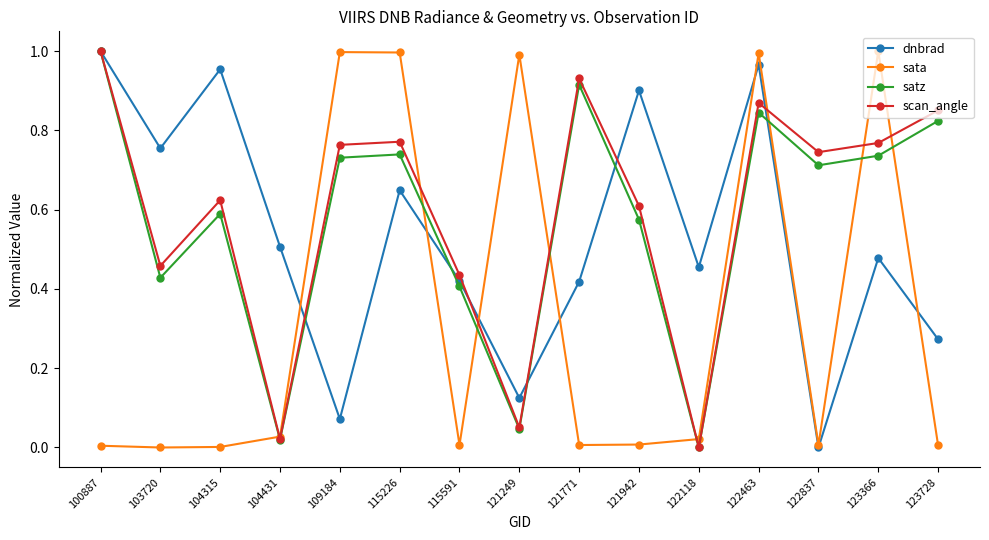

In scan_angle, how many points are higher than both neighbors (excluding endpoints)?

4